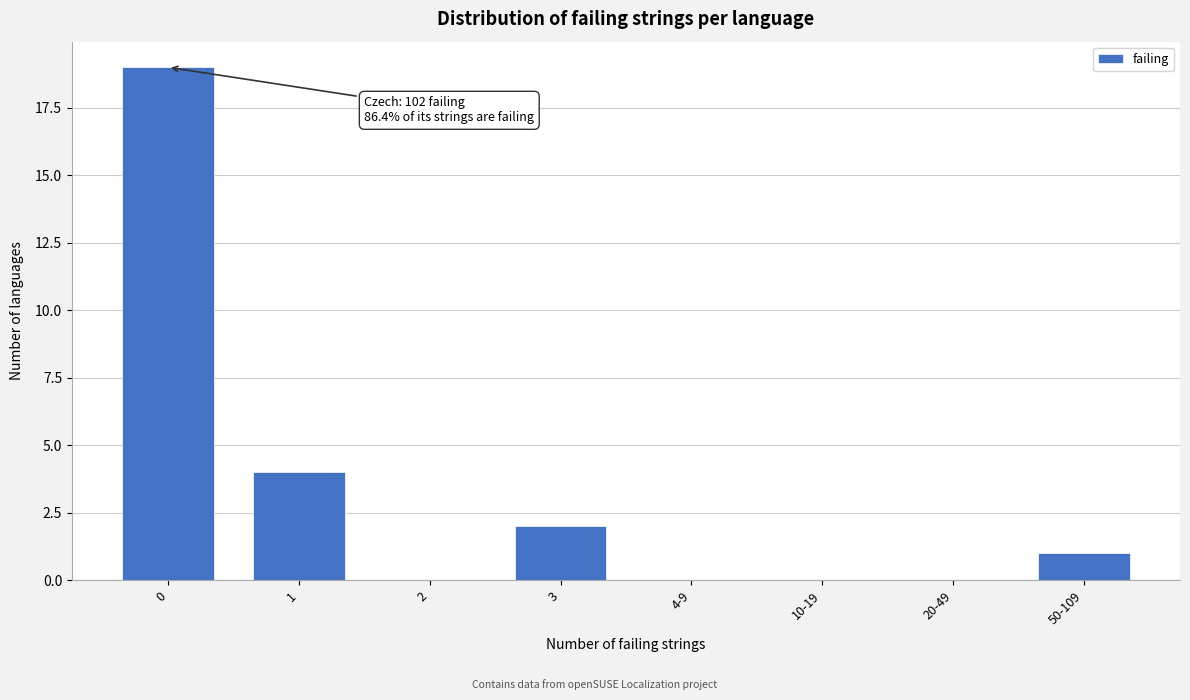

Reading left to right, transcribe all the data shown in this chart.

0=19	1=4	2=0	3=2	4-9=0	10-19=0	20-49=0	50-109=1